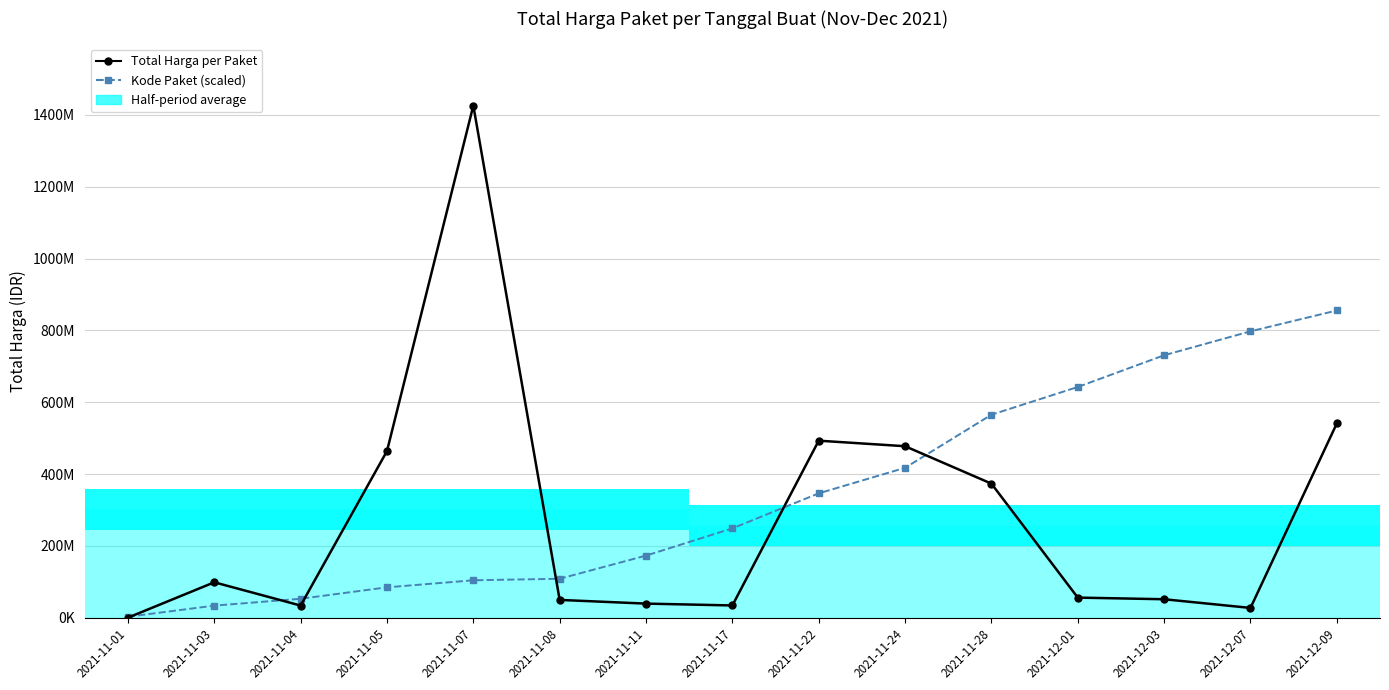

Reading left to right, list all the values displayed in this chart.

Total Harga per Paket: 2021-11-01=333600.0	2021-11-03=98772570.0	2021-11-04=34000000.0	2021-11-05=464002100.0	2021-11-07=1425867900.0	2021-11-08=49730040.0	2021-11-11=39440000.0	2021-11-17=34292000.0	2021-11-22=493000000.0	2021-11-24=477600000.0	2021-11-28=373404000.0	2021-12-01=56152800.0	2021-12-03=51601000.0	2021-12-07=27412000.0	2021-12-09=541071000.0
Kode Paket (scaled): 2021-11-01=2879120.5	2021-11-03=33811051.3	2021-11-04=52928659.9	2021-11-05=84710675.8	2021-11-07=104386734.5	2021-11-08=108643365.3	2021-11-11=173063687.4	2021-11-17=248895006.5	2021-11-22=346400394.8	2021-11-24=417466273.1	2021-11-28=565281810.7	2021-12-01=642472025.2	2021-12-03=730843651.7	2021-12-07=797441929.1	2021-12-09=855520740.0